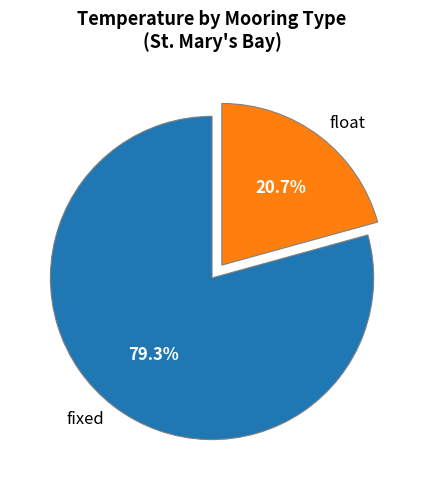

How many segments does this pie chart have?

2